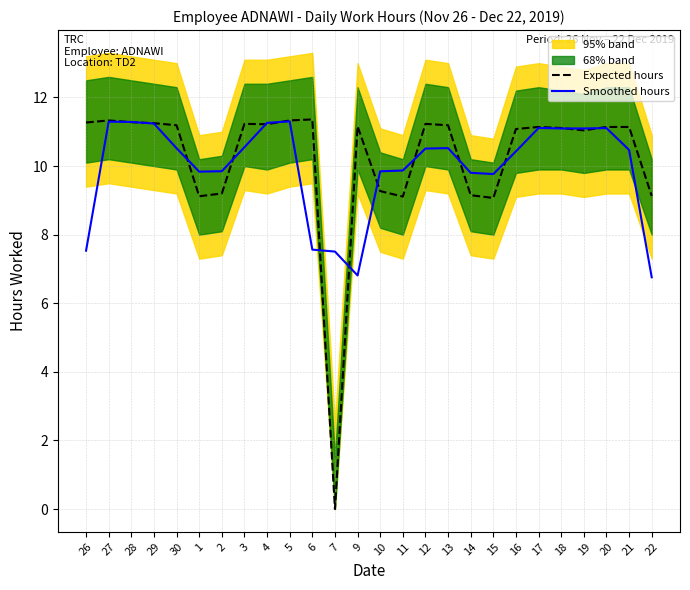

Reading right to left, extract all data points from this chart.

Expected hours: 22=9.1	21=11.1	20=11.1	19=11.0	18=11.1	17=11.1	16=11.1	15=9.1	14=9.2	13=11.2	12=11.2	11=9.1	10=9.3	9=11.2	7=0.0	6=11.4	5=11.3	4=11.2	3=11.2	2=9.2	1=9.1	30=11.2	29=11.2	28=11.3	27=11.3	26=11.3
Smoothed hours: 22=6.8	21=10.5	20=11.1	19=11.1	18=11.1	17=11.1	16=10.4	15=9.8	14=9.8	13=10.5	12=10.5	11=9.9	10=9.8	9=6.8	7=7.5	6=7.6	5=11.3	4=11.3	3=10.6	2=9.8	1=9.8	30=10.5	29=11.2	28=11.3	27=11.3	26=7.5